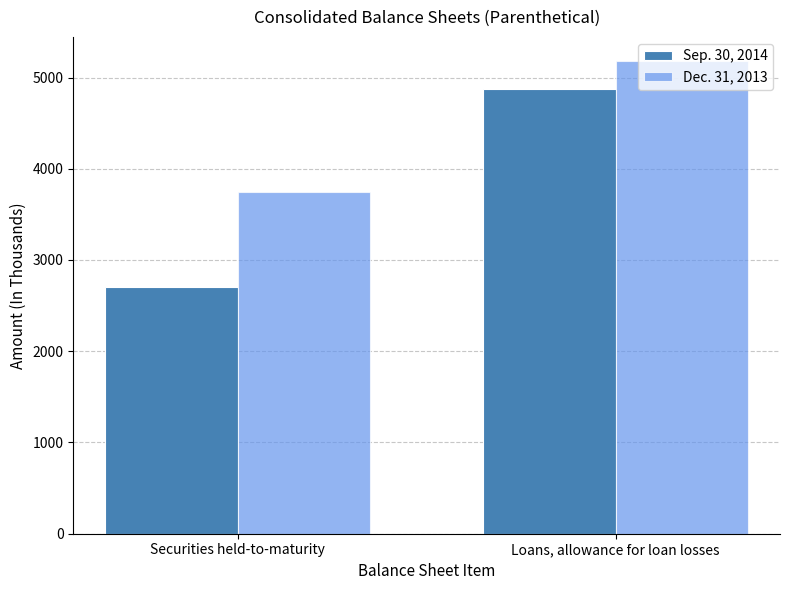

Are the bars grouped side by side (vs. stacked)?

Yes